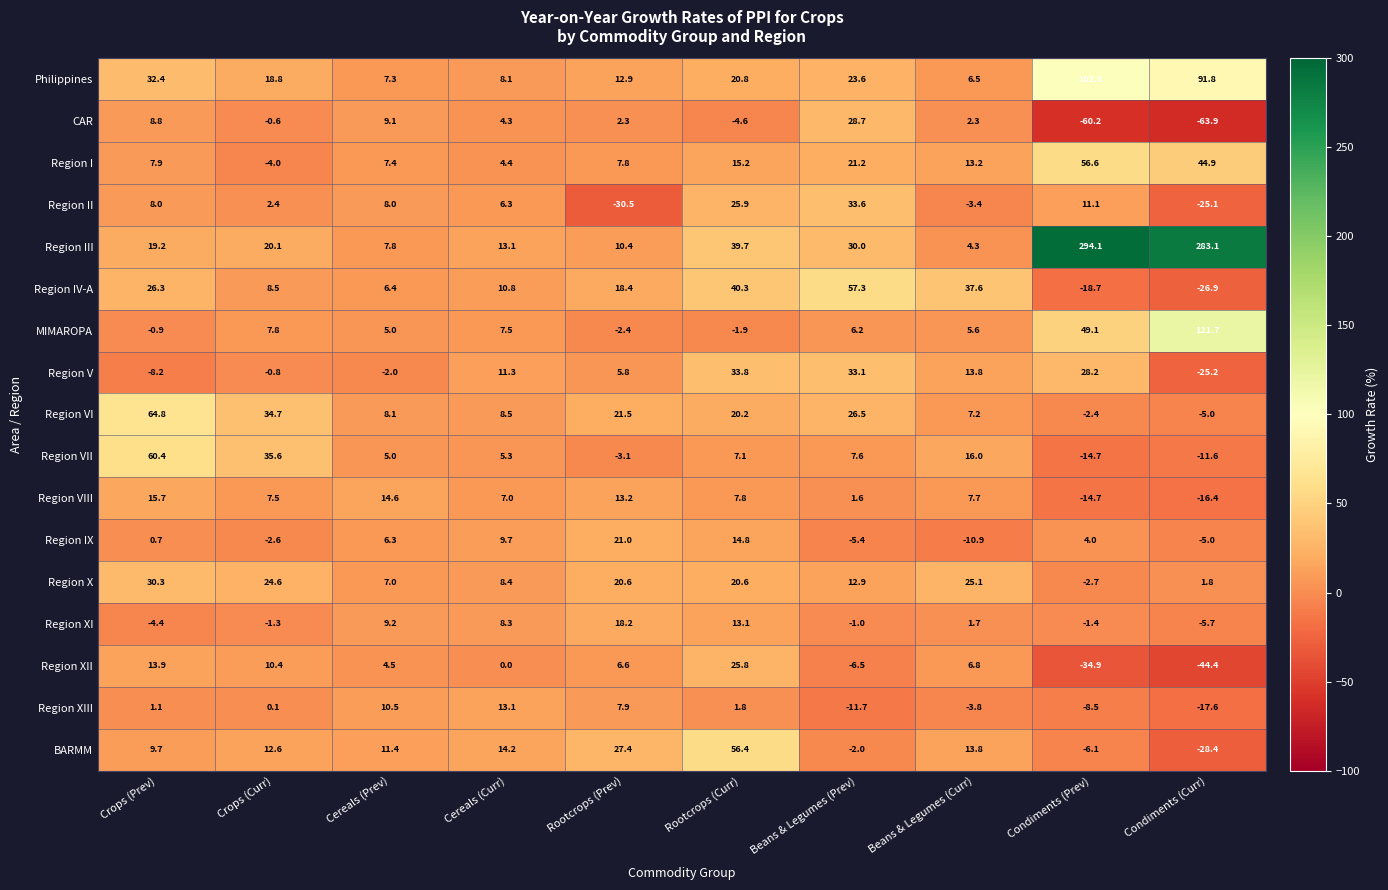

Which category has the highest value across all series?

Condiments (Prev)